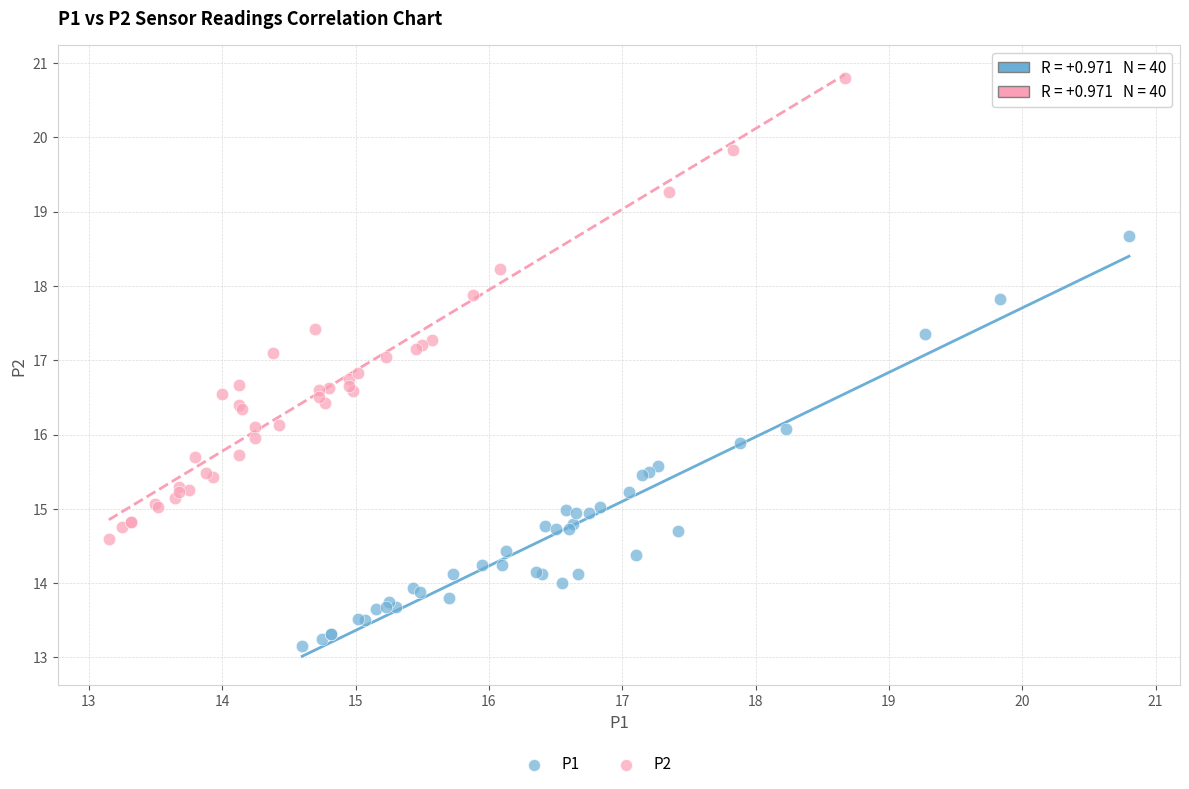

Which series has the largest Y range (max minus min)?

P2